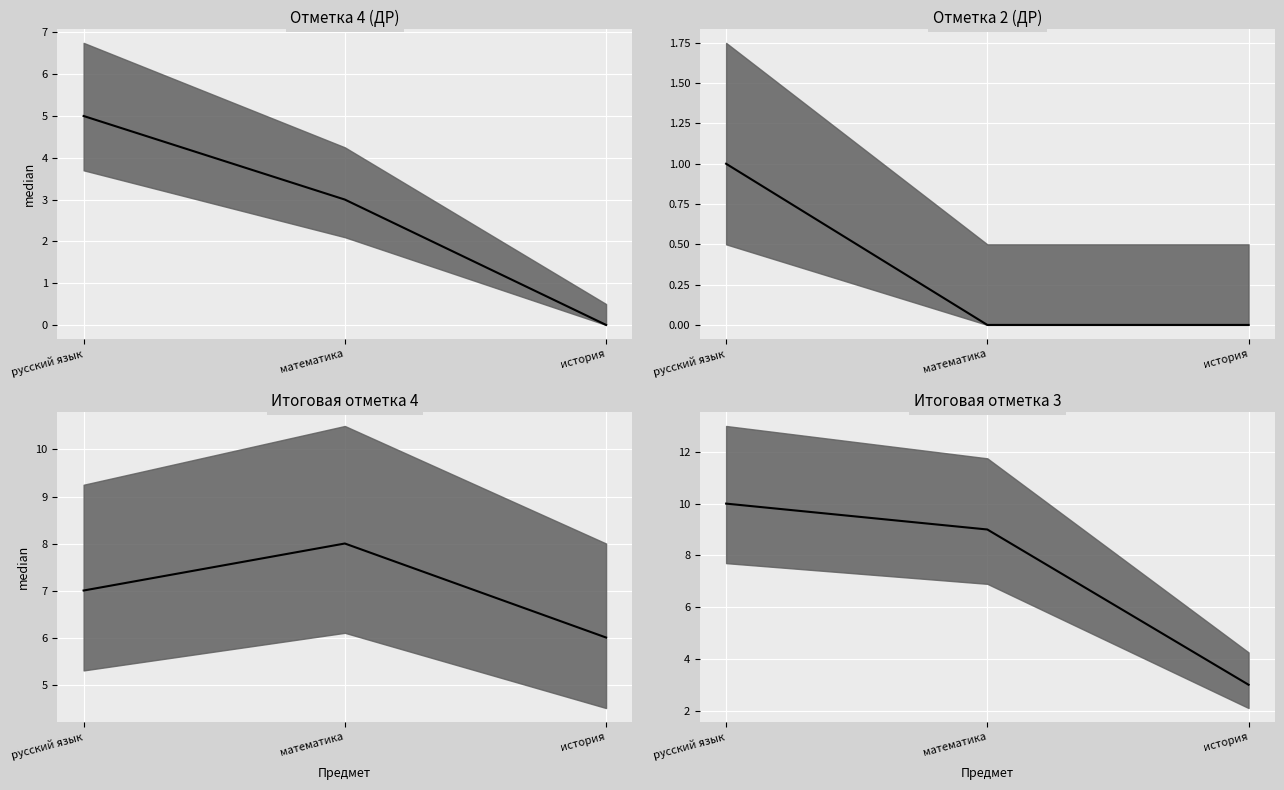

At which label does Отметка 4 (ДР) reach its minimum?

история